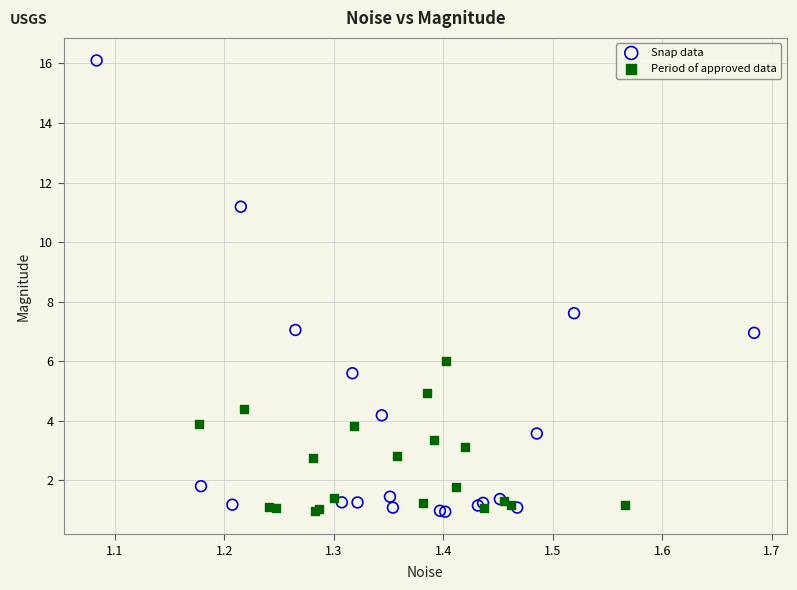

Which series has the largest Y range (max minus min)?

Snap data